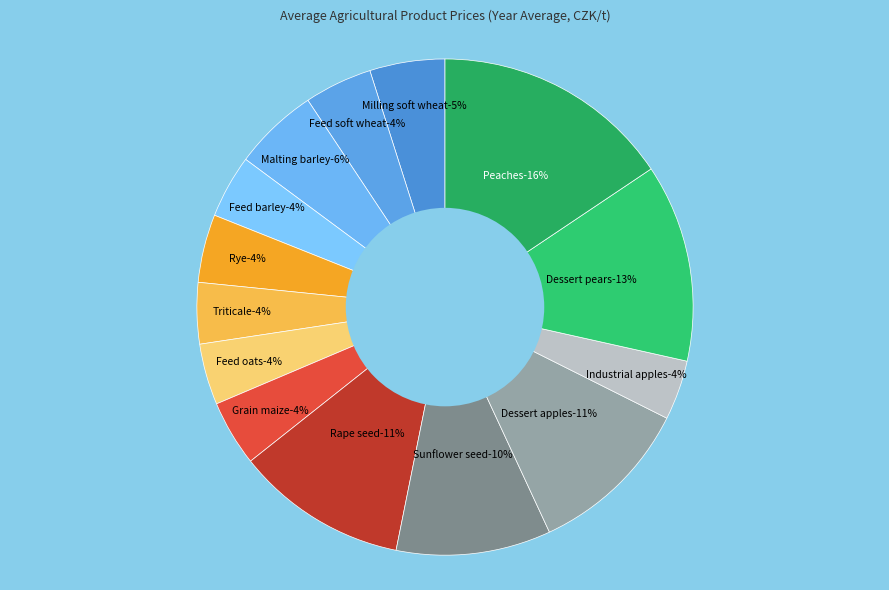

To the nearest percent, what is the combined percentage of Industrial apples and Feed oats?

8%